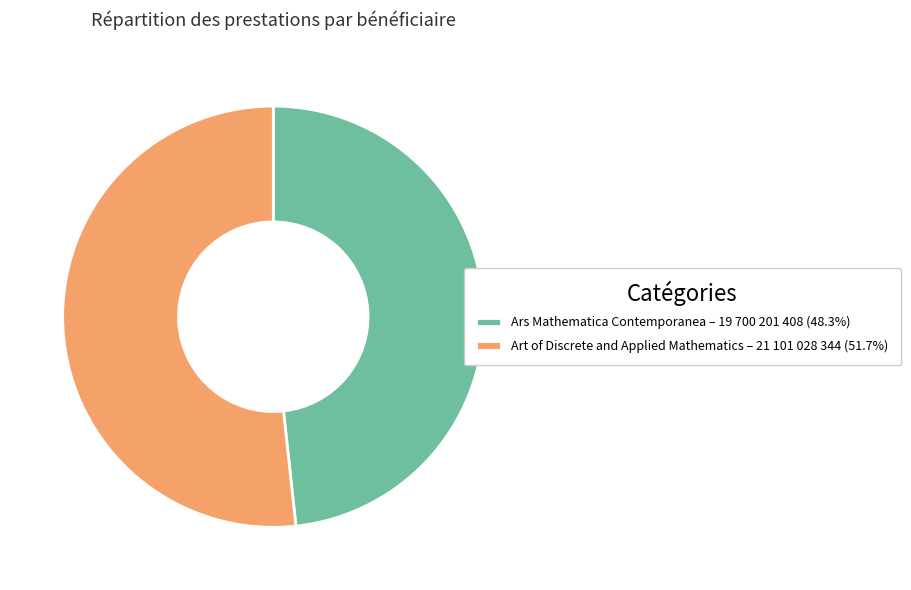

Is the sum of Ars Mathematica Contemporanea – 19 700 201 408 (48.3%) and Art of Discrete and Applied Mathematics – 21 101 028 344 (51.7%) greater than half?

Yes